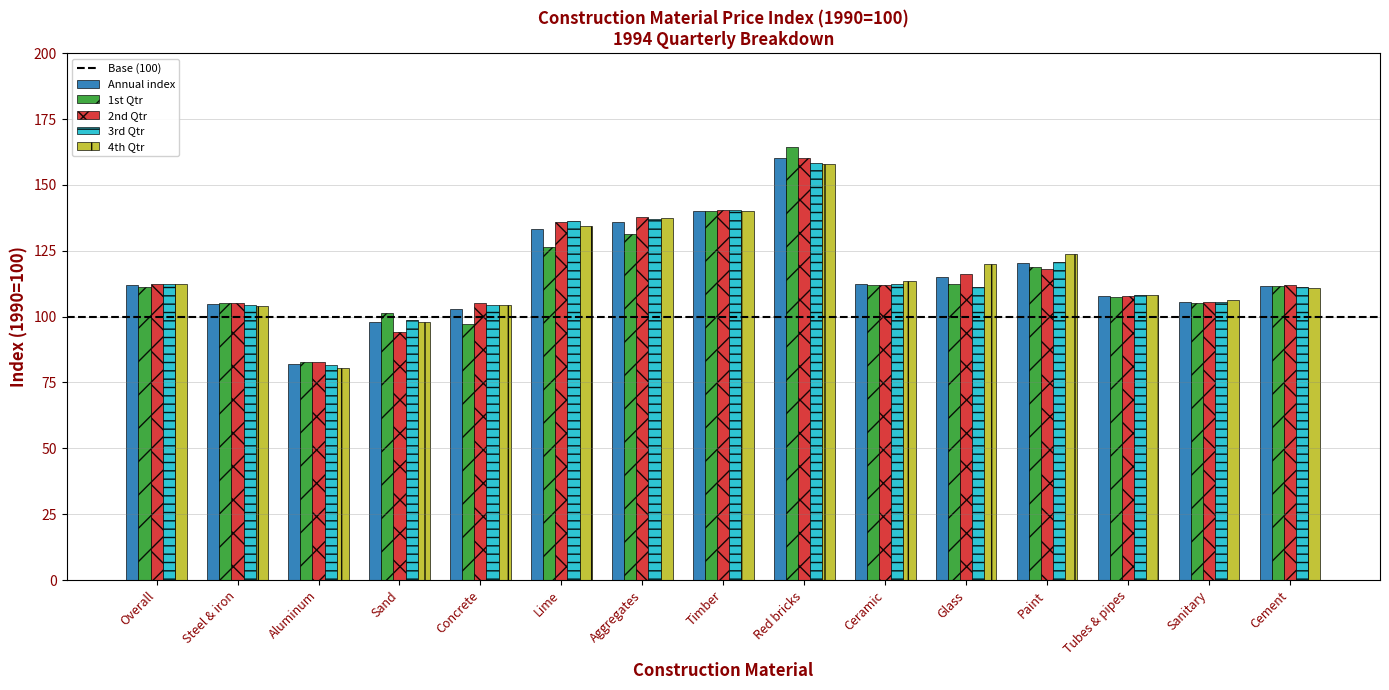

How many bars are there in each group?

5